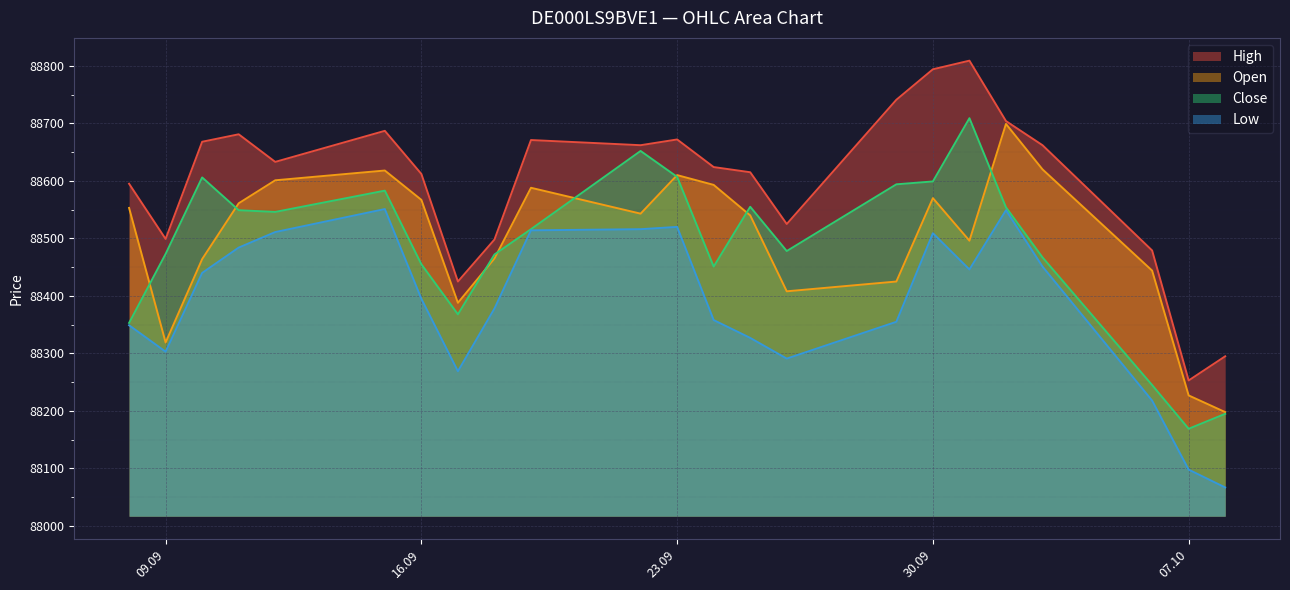

What are all the series names shown in the legend?

High, Open, Close, Low